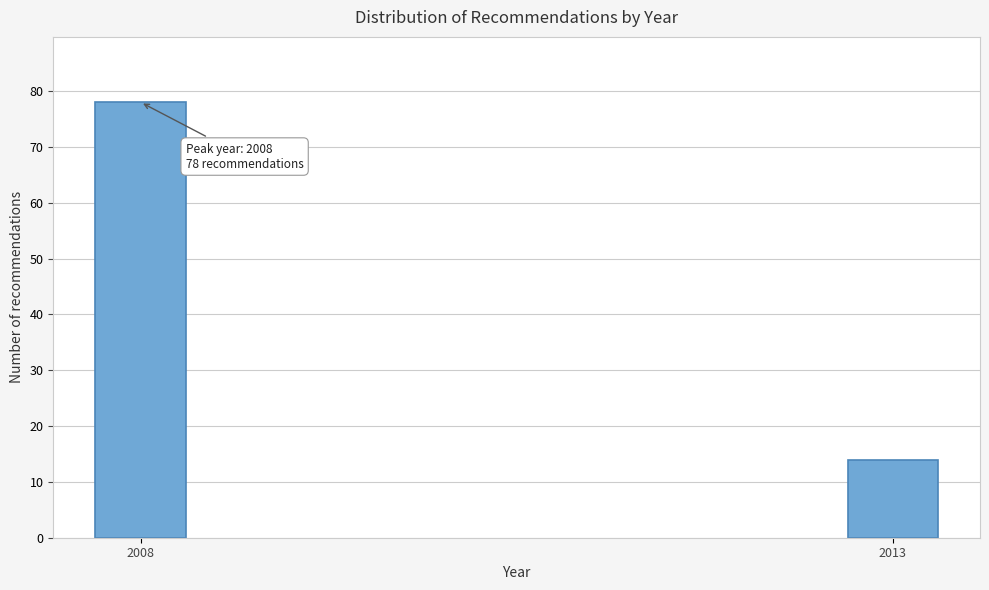

Reading right to left, what are all the values shown in this chart?

2013=14	2008=78